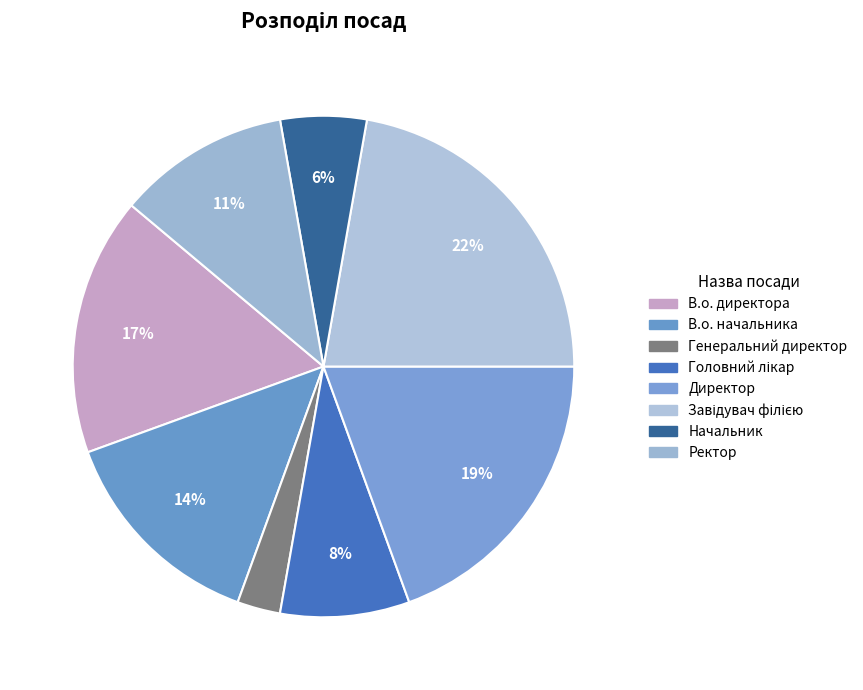

Rank the categories by value from lowest to highest.

Генеральний директор, Начальник, Головний лікар, Ректор, В.о. начальника, В.о. директора, Директор, Завідувач філією